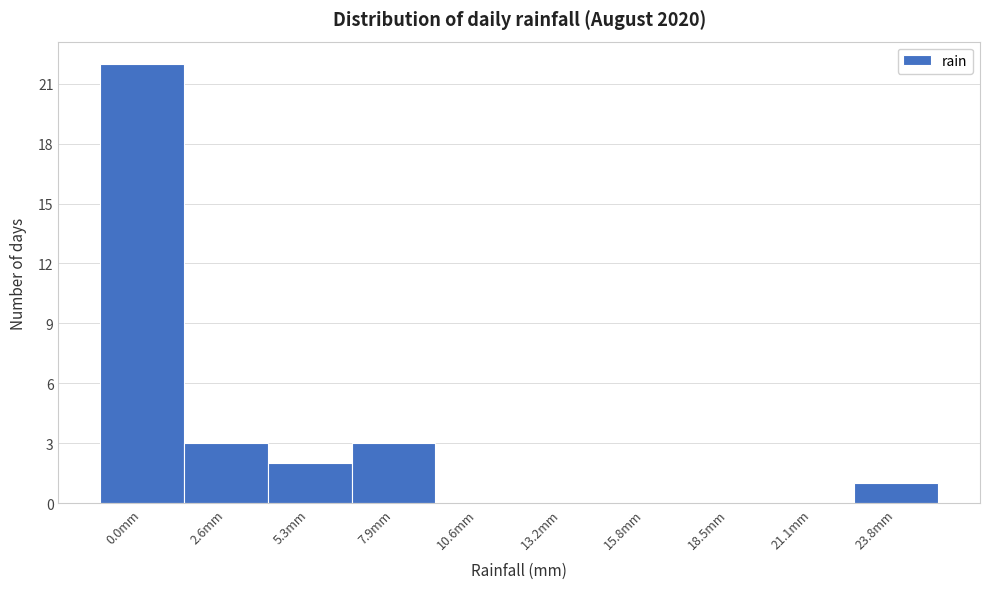

Reading left to right, transcribe all the data shown in this chart.

0.0mm=22	2.6mm=3	5.3mm=2	7.9mm=3	10.6mm=0	13.2mm=0	15.8mm=0	18.5mm=0	21.1mm=0	23.8mm=1